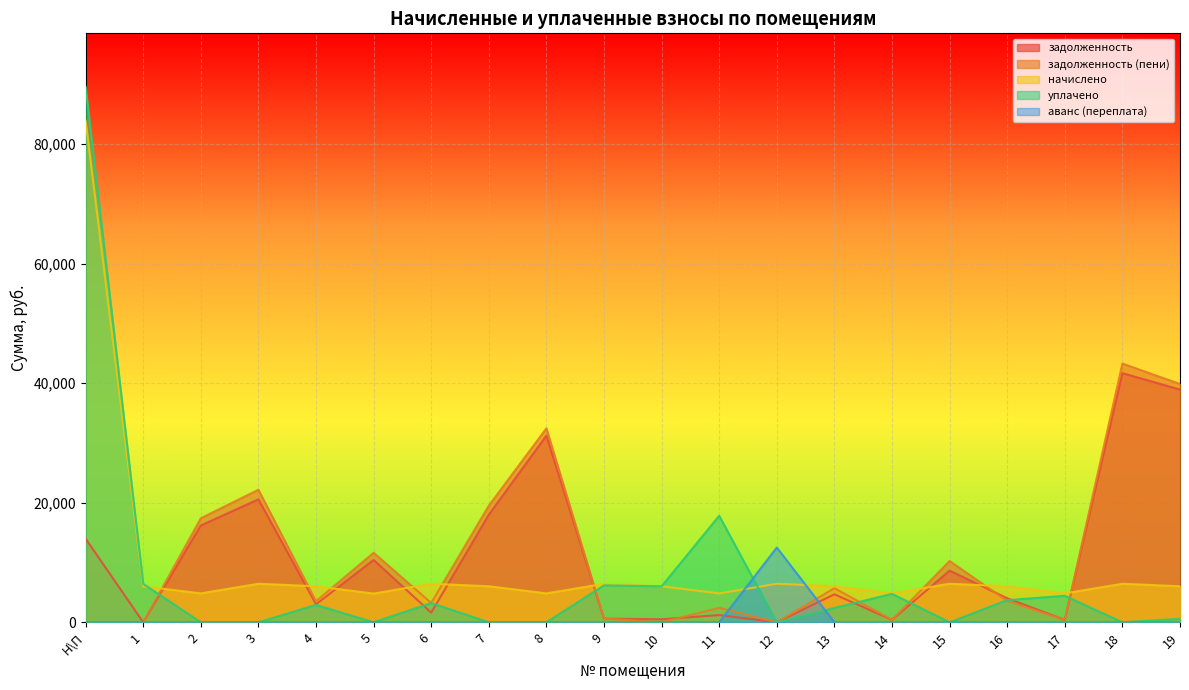

Reading left to right, list all the values displayed in this chart.

задолженность: 13980.8	0.0	16190.2	20557.7	3009.6	10425.0	1612.6	18001.1	31230.2	603.8	501.9	1207.2	0.0	4685.4	402.2	8636.2	4012.8	402.4	41661.1	38929.2
задолженность (пени): 8.5	0.0	17397.4	22168.1	3514.4	11625.0	3223.0	19505.9	32437.4	603.7	0.0	2414.4	0.0	5700.0	402.2	10246.6	3556.8	402.4	43271.5	39852.1
начислено: 83884.8	6019.2	4828.8	6441.6	6019.2	4800.0	6441.6	6019.2	4828.8	6441.6	6019.2	4828.8	6441.6	6019.2	4828.8	6441.6	6019.2	4828.8	6441.6	6019.2
уплачено: 89556.0	6425.3	0.0	0.0	2912.3	0.0	3209.6	0.0	0.0	6180.2	6019.7	17818.0	0.0	2394.7	4753.2	0.0	3706.4	4426.4	0.0	581.9
аванс (переплата): 0.0	0.2	0.0	0.0	0.0	0.0	0.0	0.0	0.0	0.0	0.0	0.0	12499.5	0.0	0.0	0.0	0.0	0.0	0.0	0.0